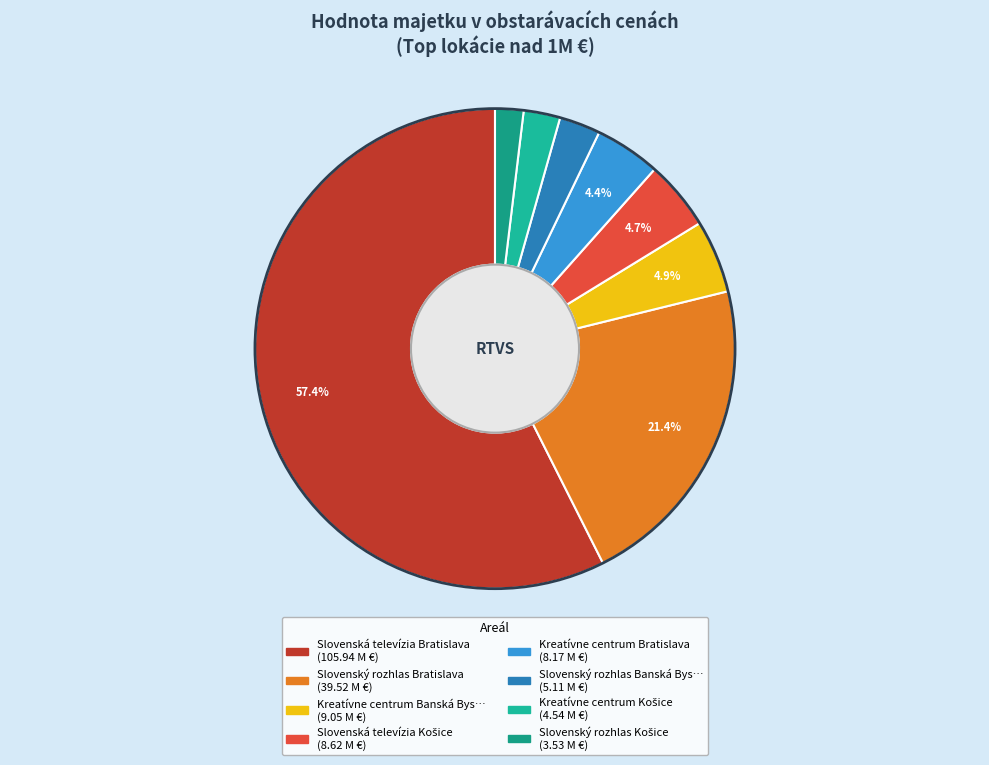

Which category has the smallest portion of the pie?

Slovenský rozhlas Košice